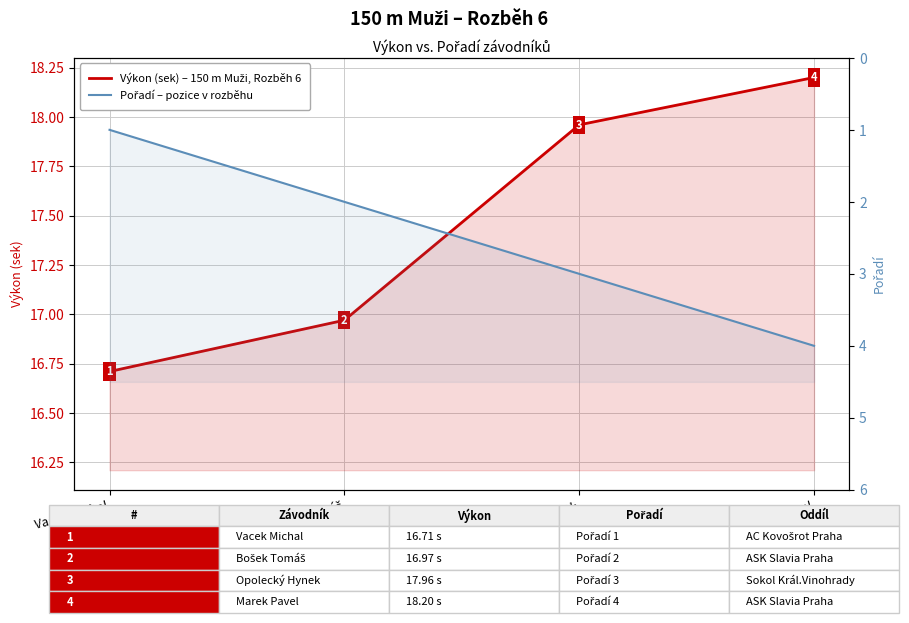

How many values in the Pořadí – pozice v rozběhu series are below 3?

2